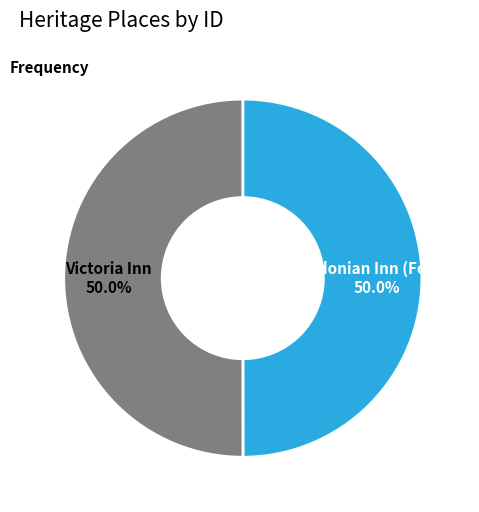

To the nearest percent, what percentage of the pie is Caledonian Inn (Former)?

50%